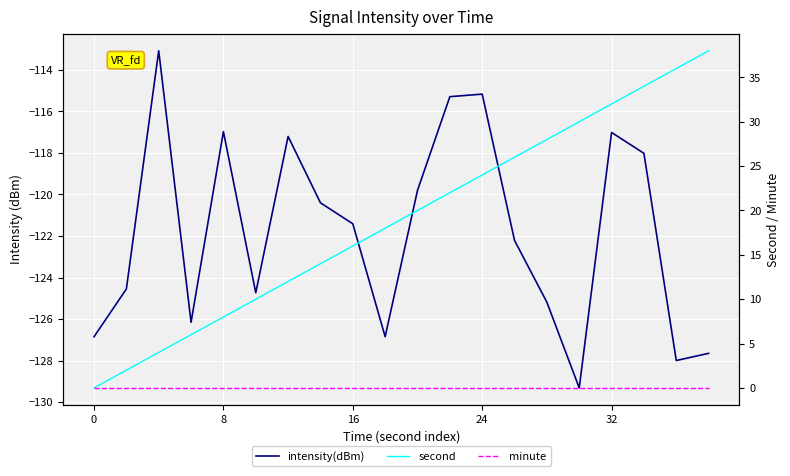

What is the maximum value shown in the chart?

38.0